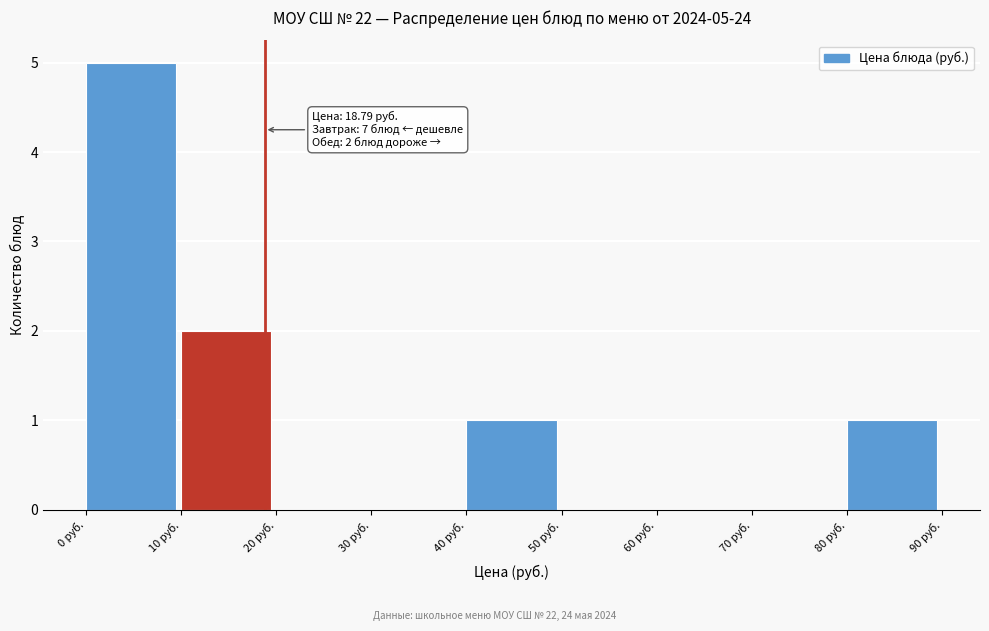

Which range on the x-axis has the tallest bar?

0 to 10